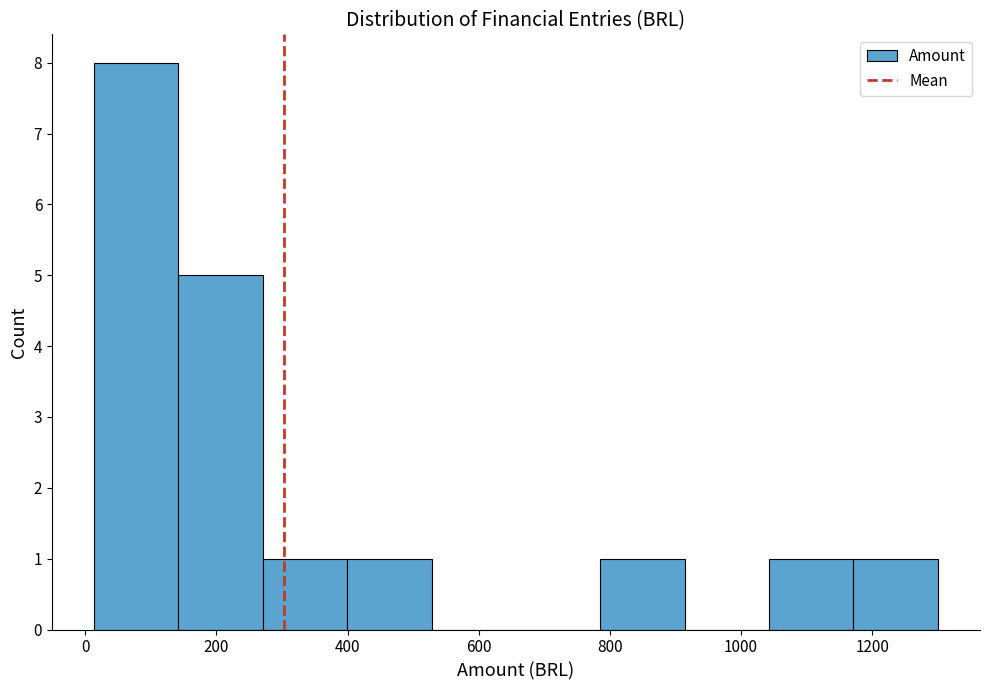

Over which range of the x-axis is the bar tallest?

20 to 140